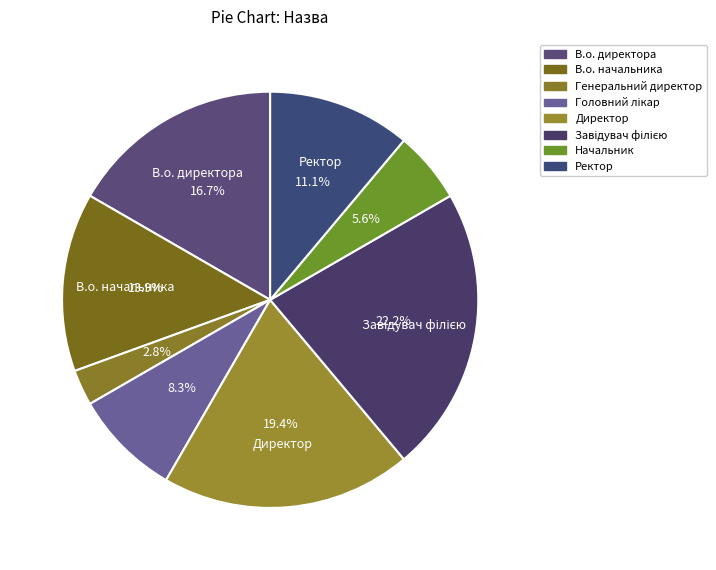

Approximately how many times larger is the value at Начальник compared to Ректор?

0.5